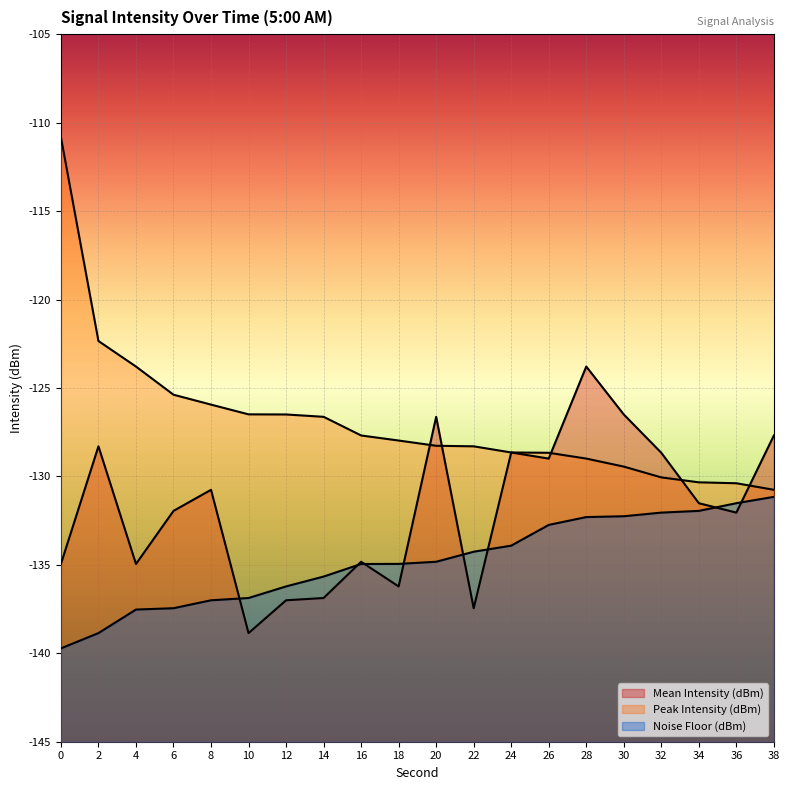

What is the total value across all series at 8?

-393.7